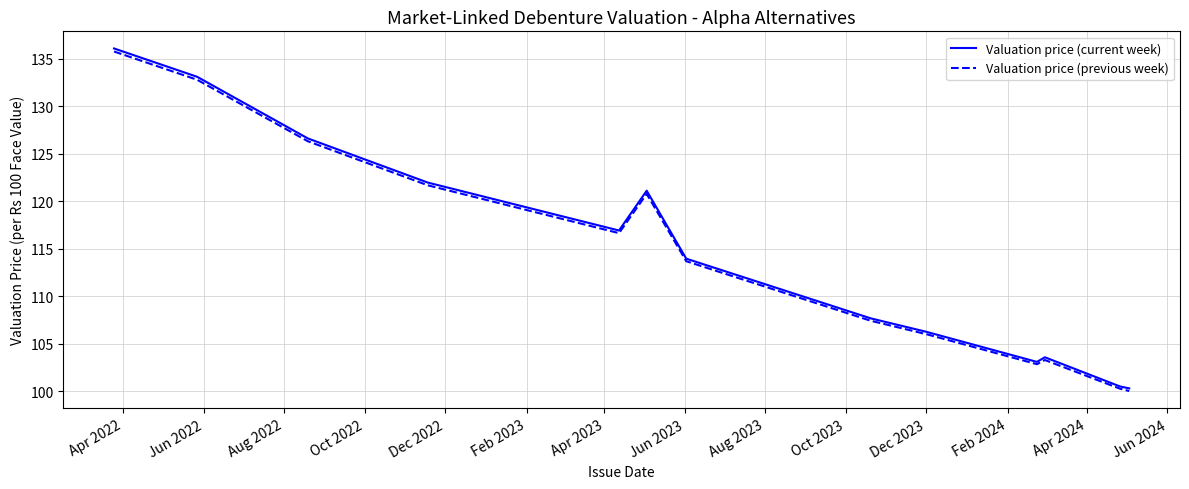

What is the minimum value shown in the chart?

100.0